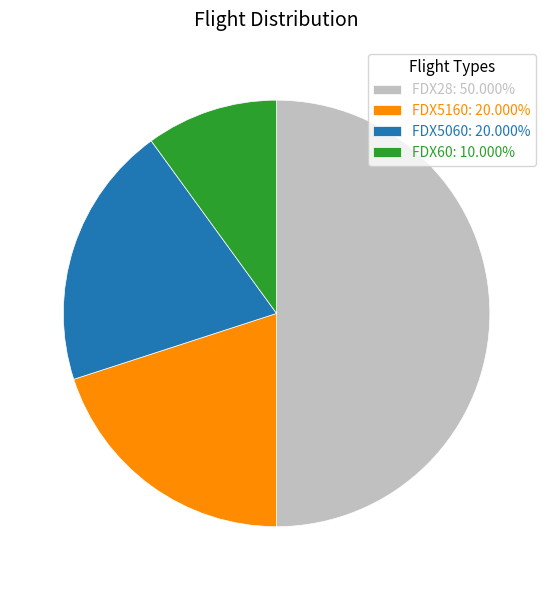

How many segments does this pie chart have?

4